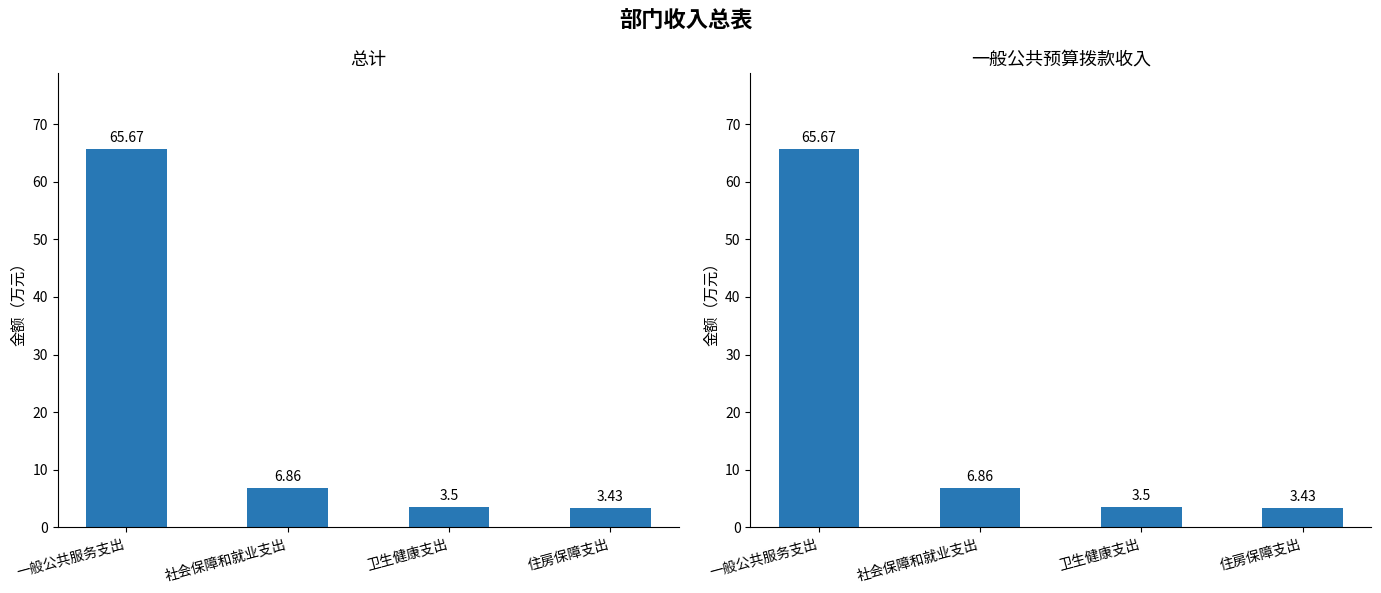

How many data points does each series have?

4